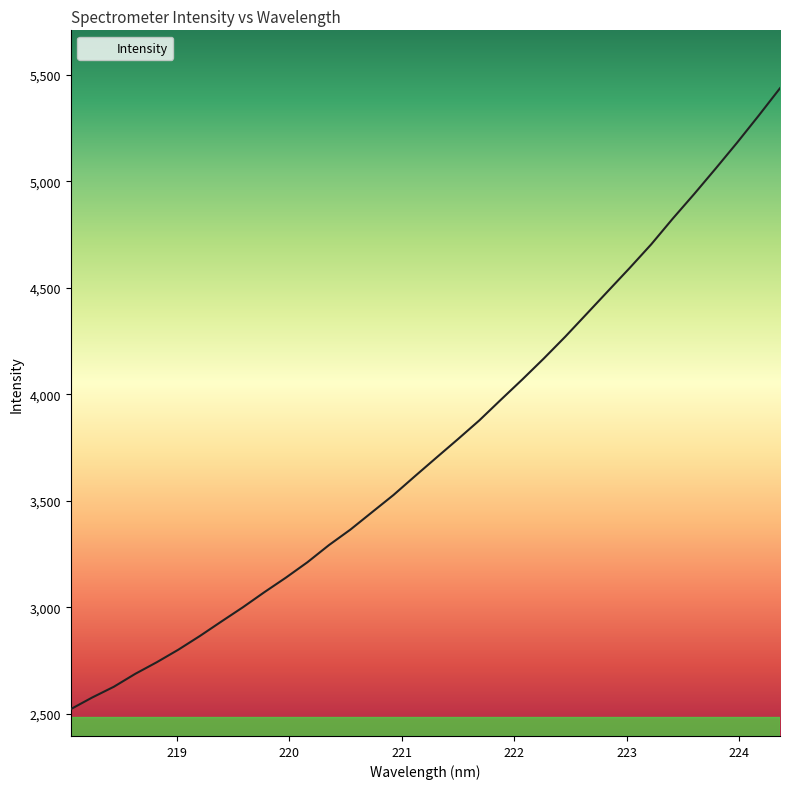

What is the difference between the maximum and minimum values?

2915.9